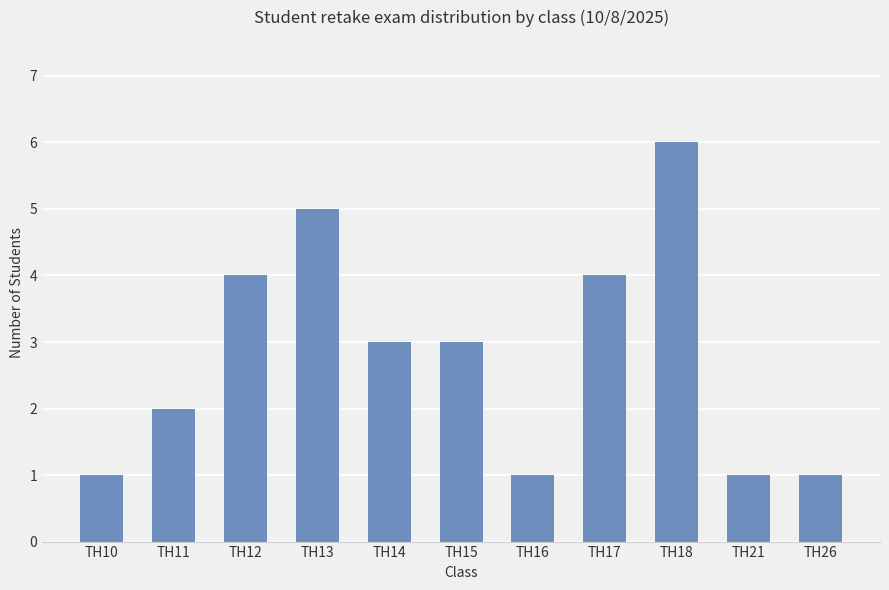

The value at TH16 is 0. True or false?

False